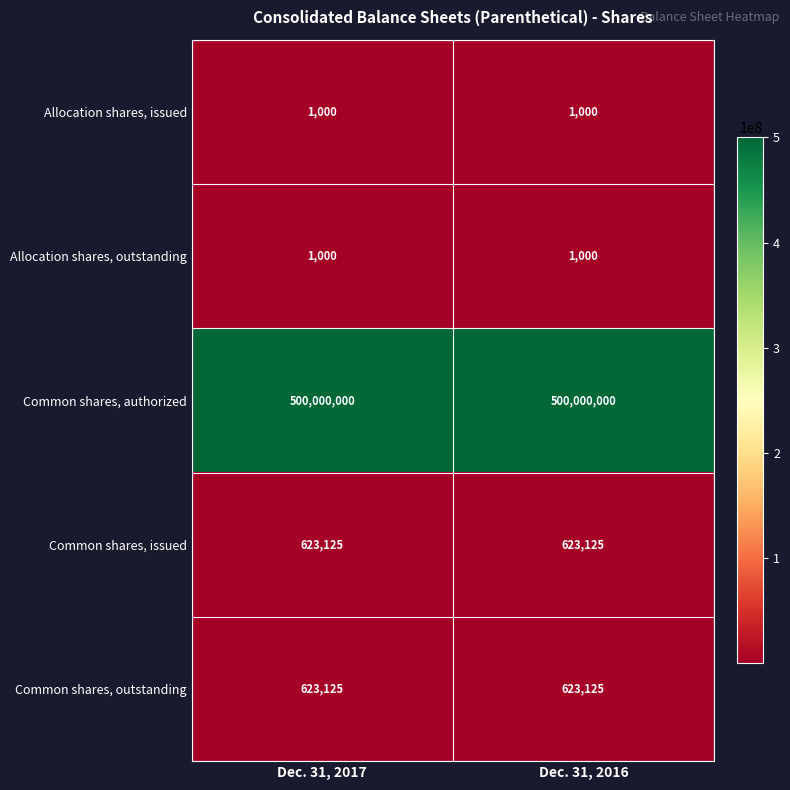

Which series has the largest total across all categories?

Common shares, authorized